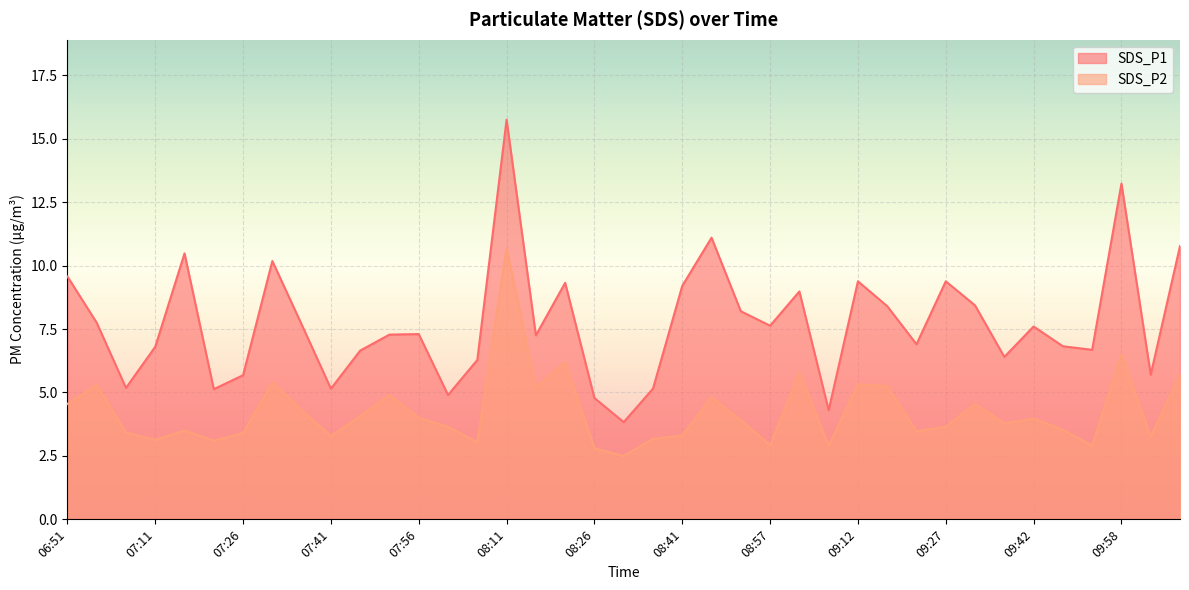

Which series has the widest spread of values?

SDS_P1